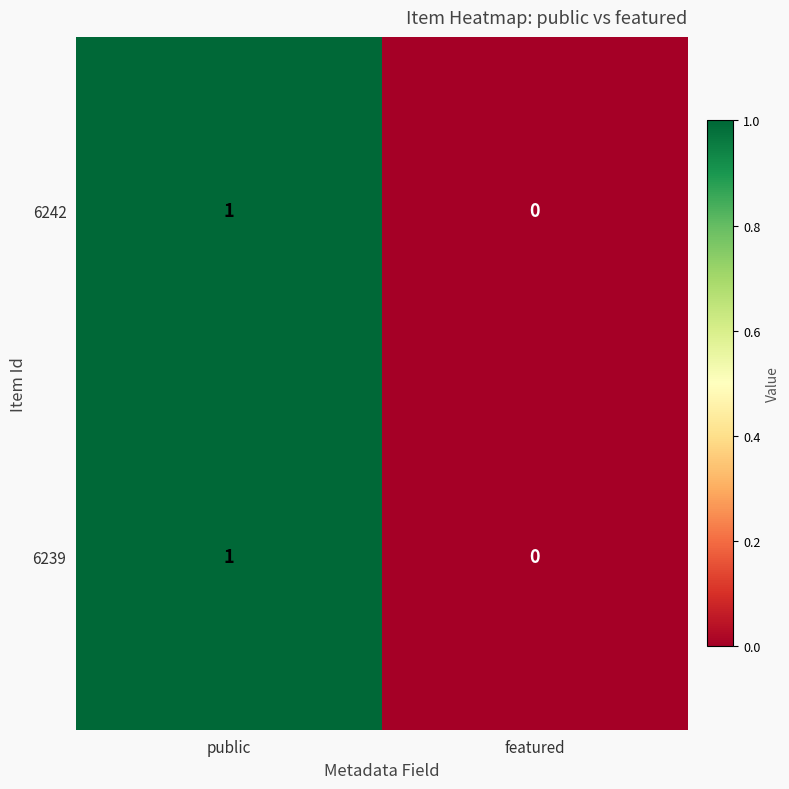

At which label does 6239 reach its peak?

public